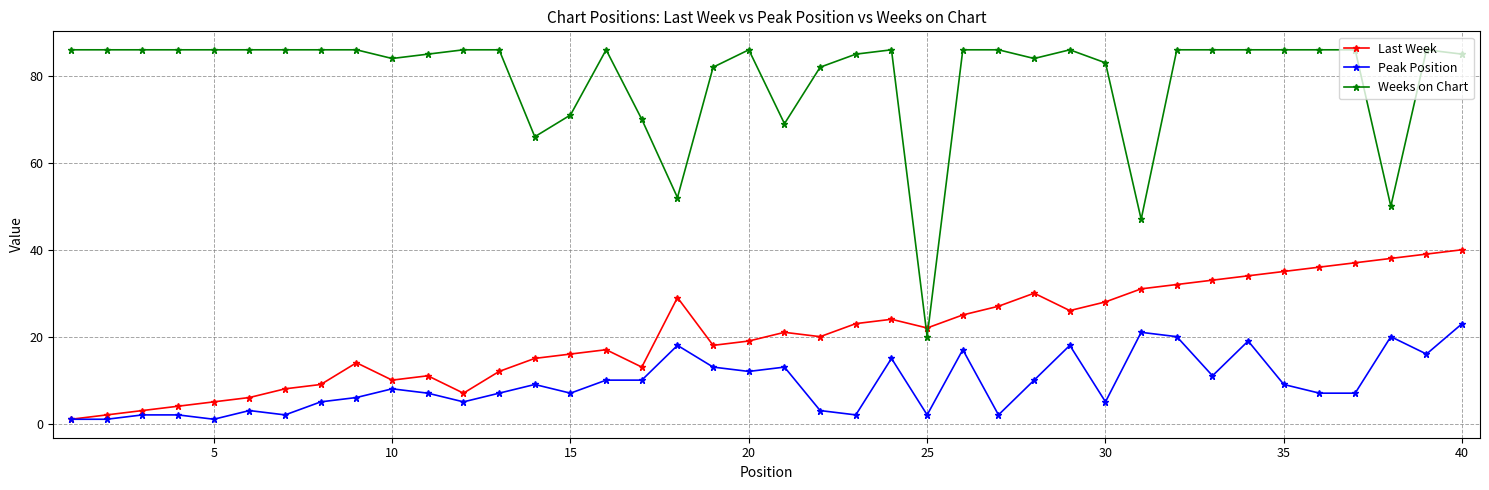

In Last Week, how many points are higher than both neighbors (excluding endpoints)?

7